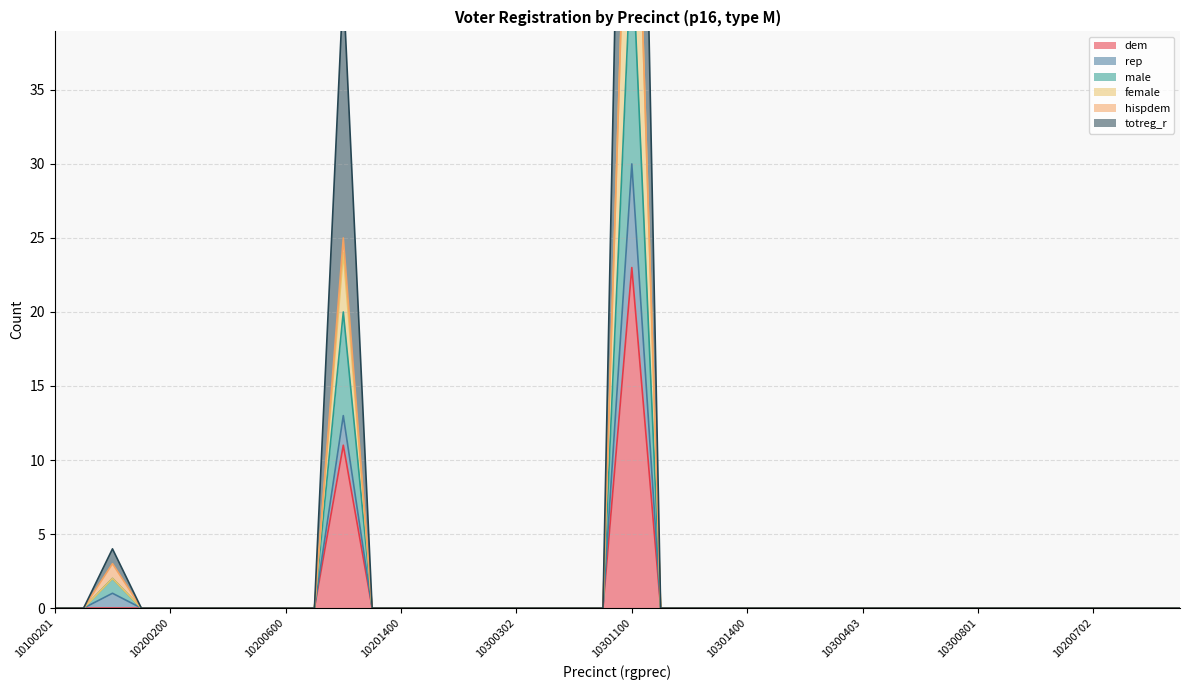

At which category does totreg_r reach its first local peak?

10100300